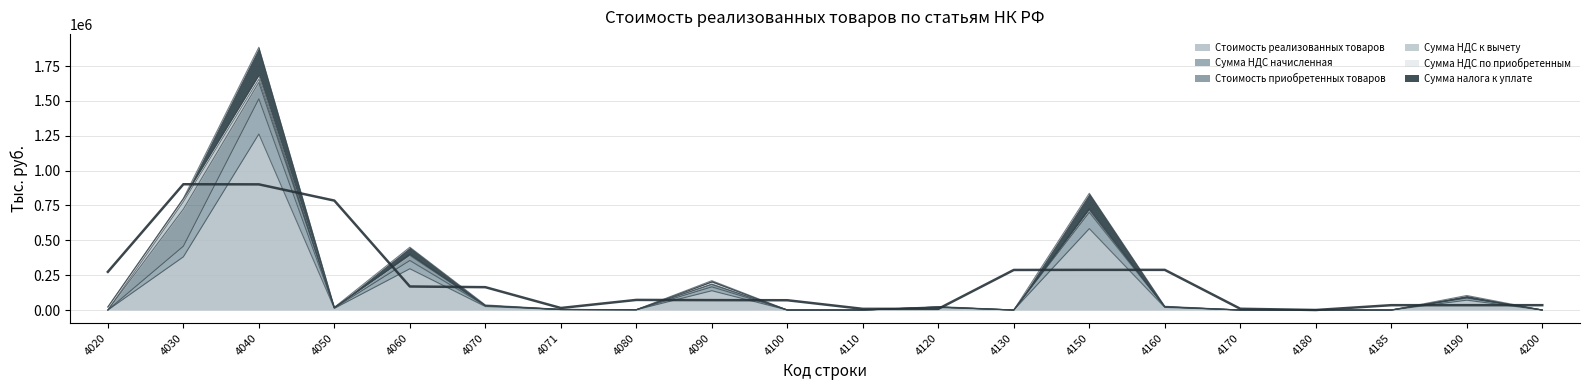

How many lines are shown in the chart?

6